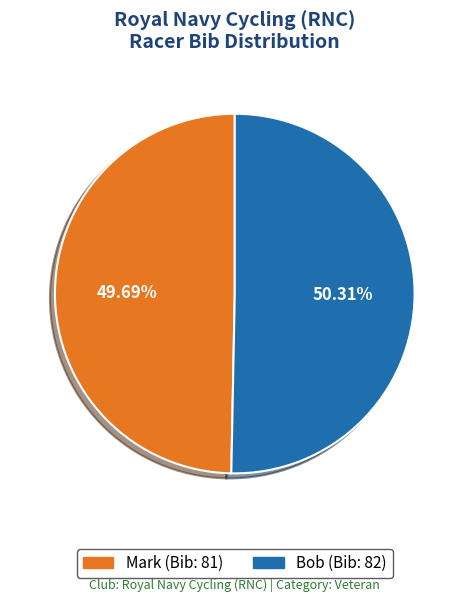

What portion of the pie excludes Bob?

49.7%